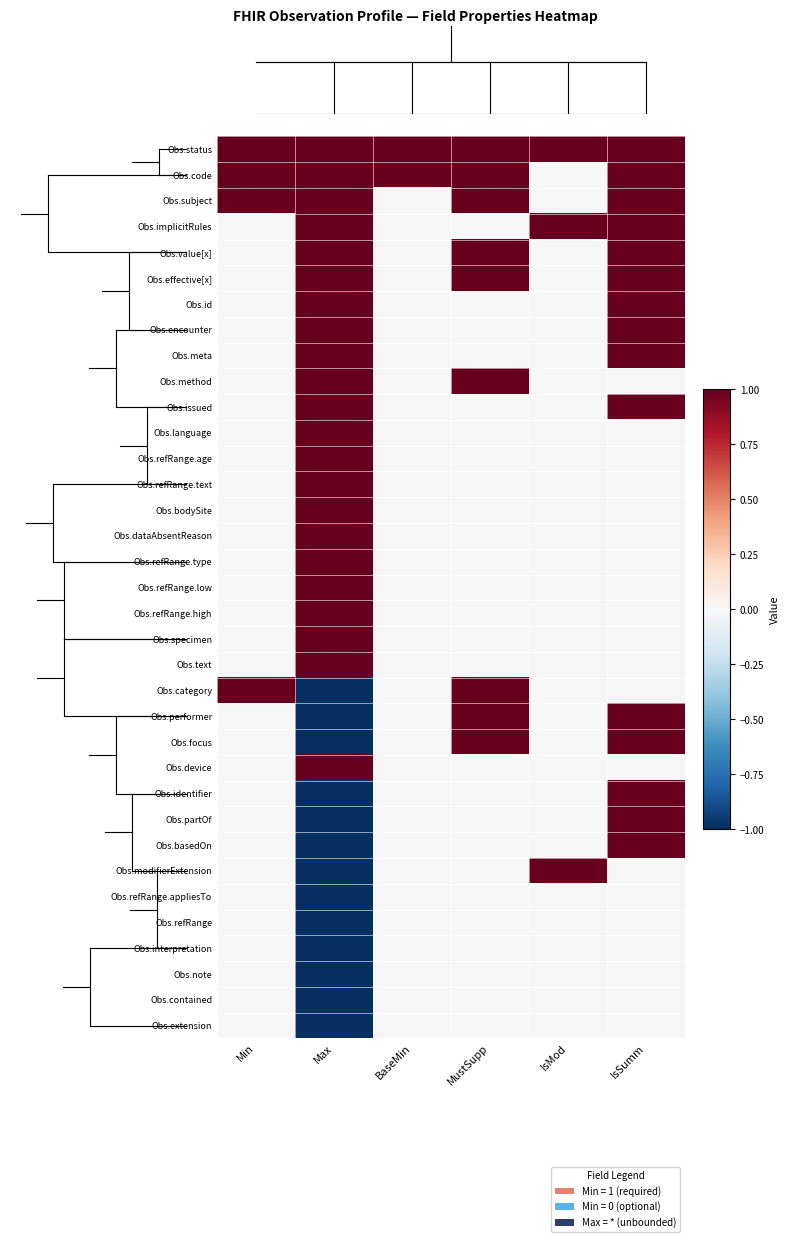

Count the Obs.interpretation values in the range 0 to 1.

5